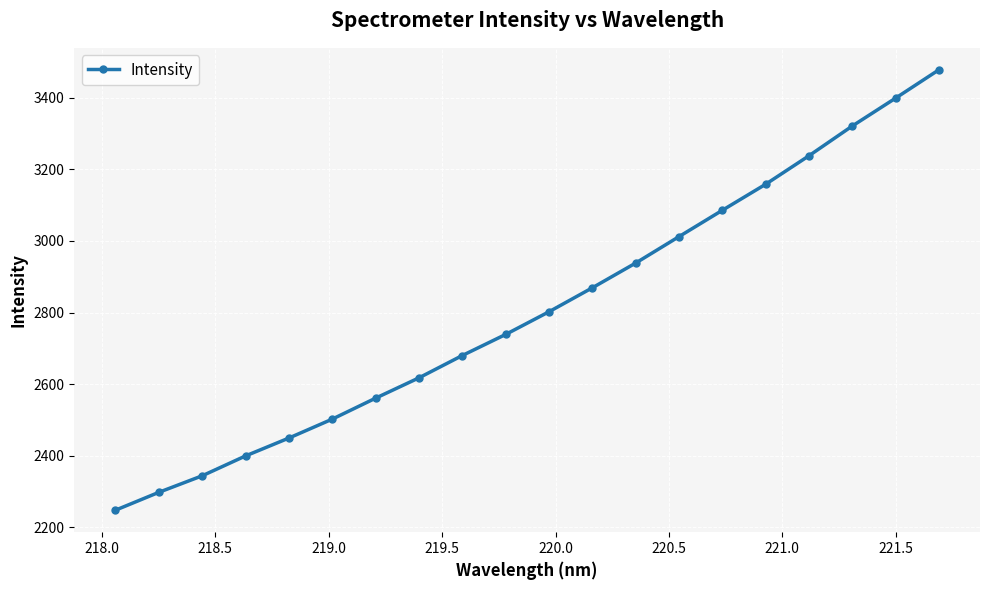

What is the difference between the maximum and minimum values?

1229.3